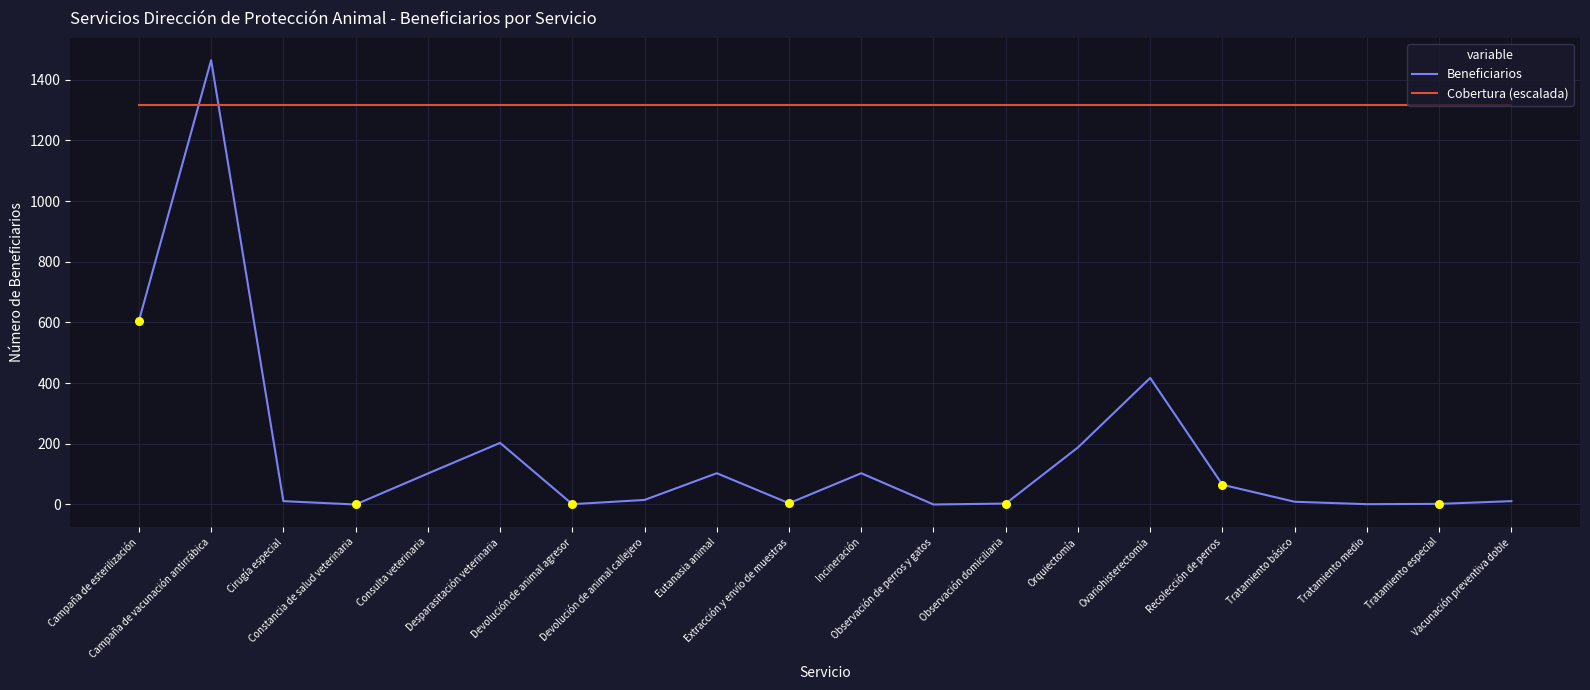

Is the value of Cobertura (escalada) at Observación domiciliaria greater than the value of Beneficiarios at Recolección de perros?

Yes